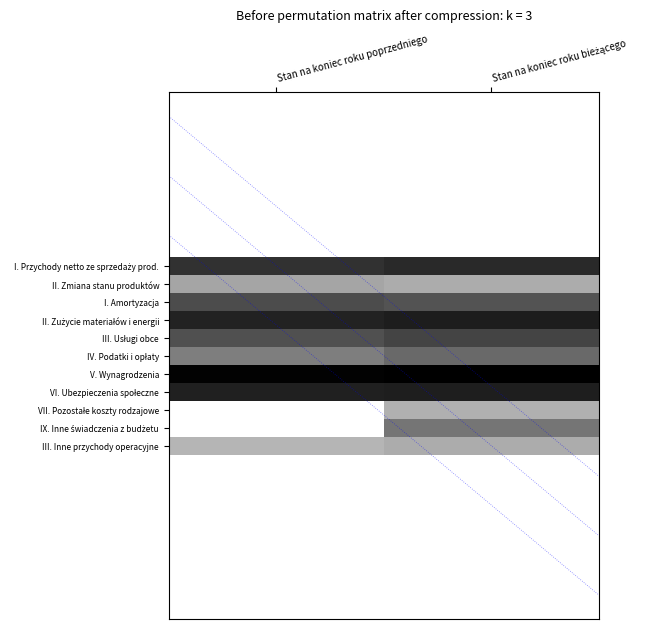

How many values in the IX. Inne świadczenia z budżetu series exceed 8?

1